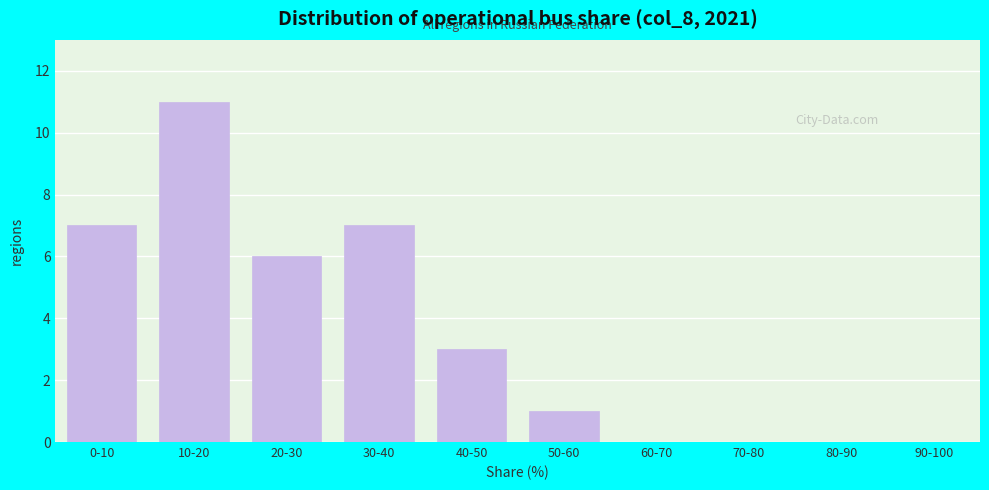

Reading left to right, list all the values displayed in this chart.

0-10=7	10-20=11	20-30=6	30-40=7	40-50=3	50-60=1	60-70=0	70-80=0	80-90=0	90-100=0